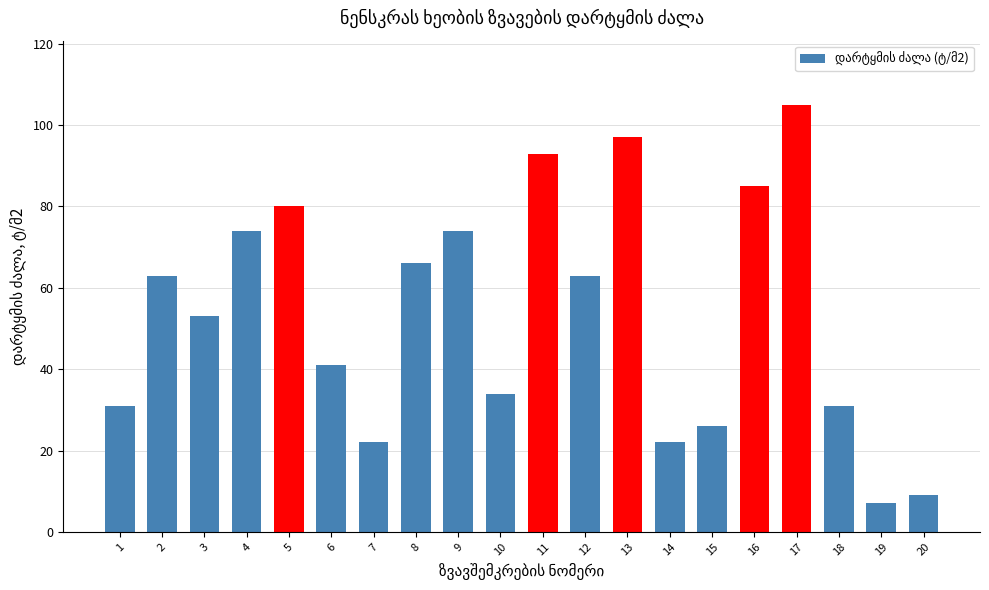

What is the change in value from 2 to 18?

-32